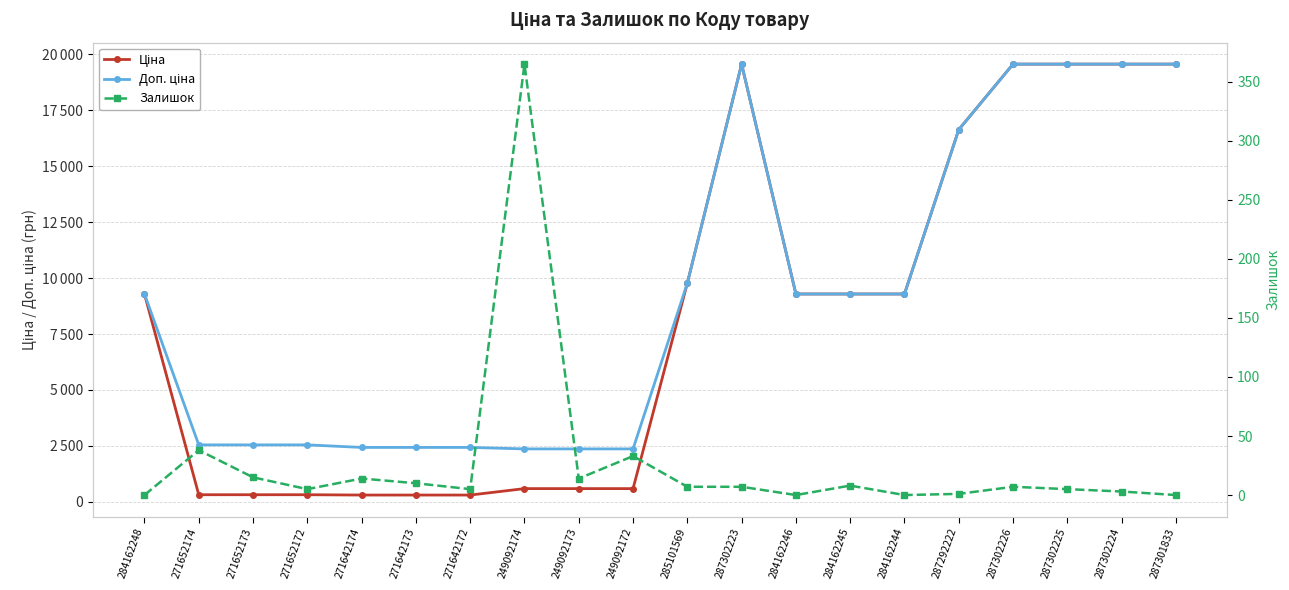

What are all the series names shown in the legend?

Ціна, Доп. ціна, Залишок